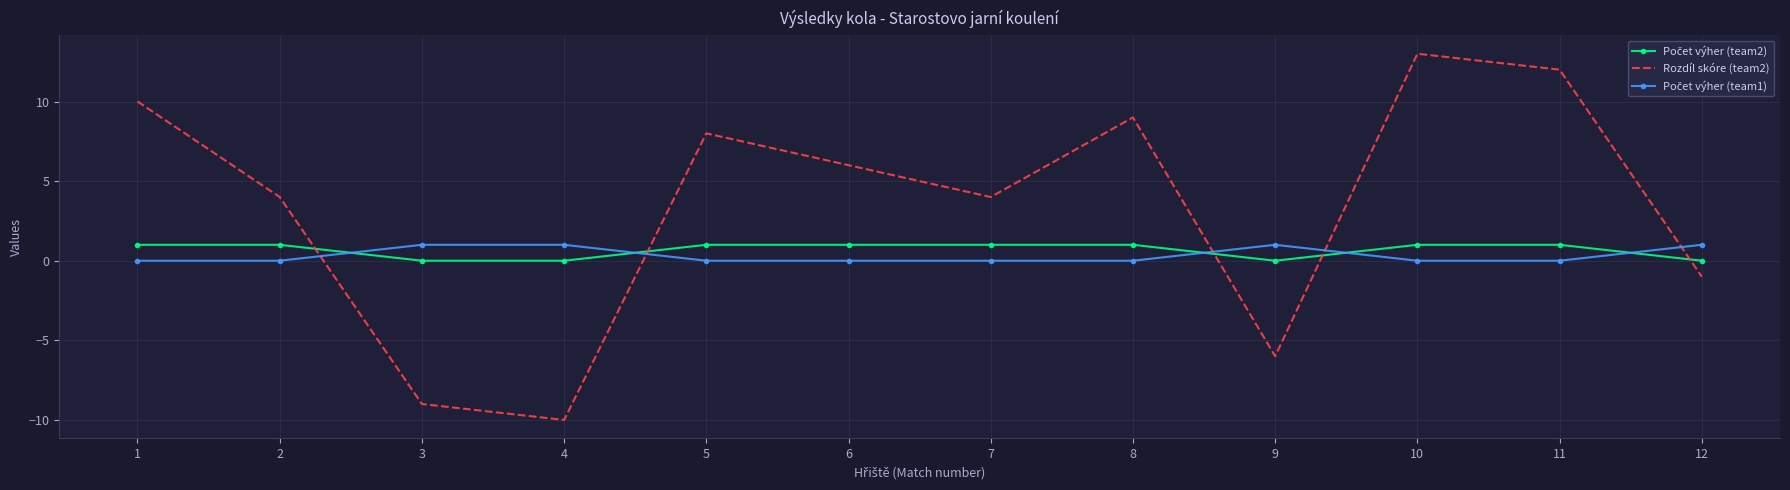

Which series has the largest total across all categories?

Rozdíl skóre (team2)